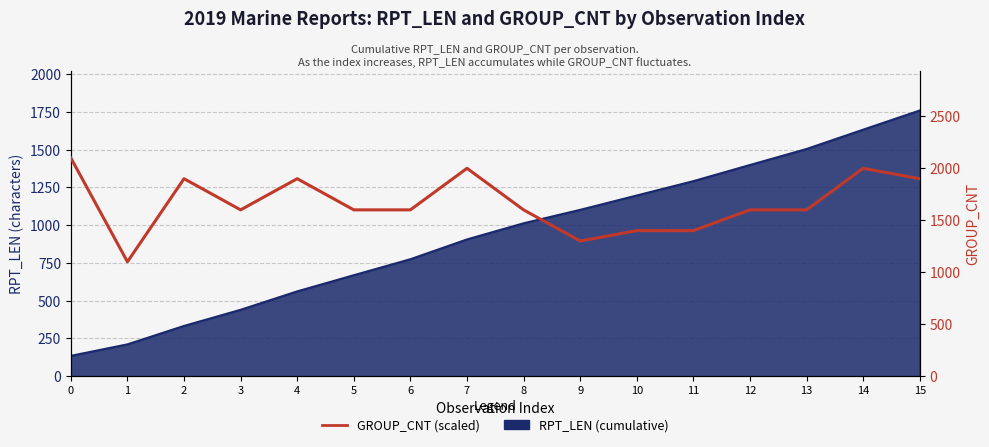

What is the value of the 10th point from the left?

1300